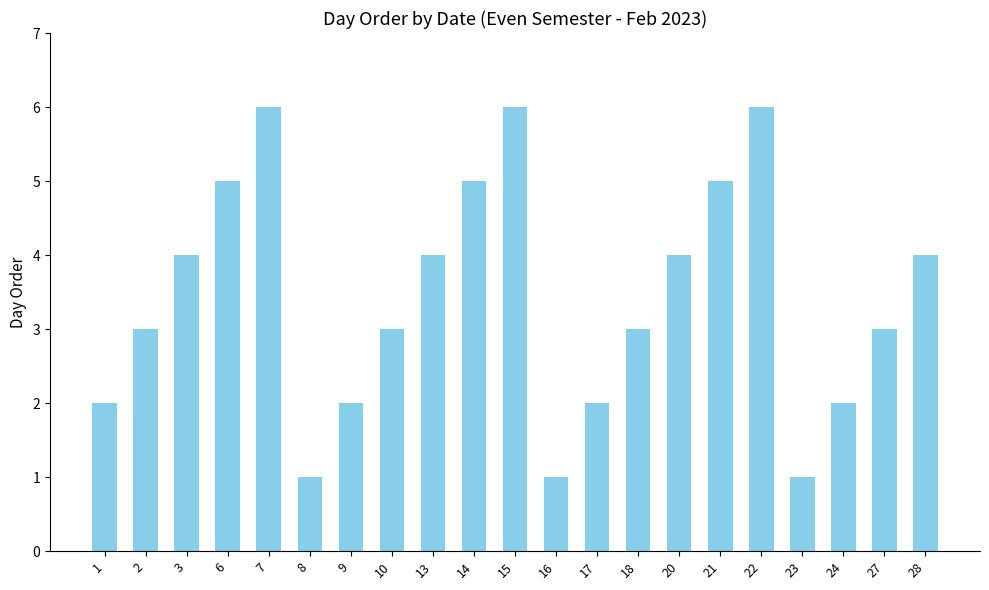

Reading right to left, transcribe all the data shown in this chart.

4	3	2	1	6	5	4	3	2	1	6	5	4	3	2	1	6	5	4	3	2